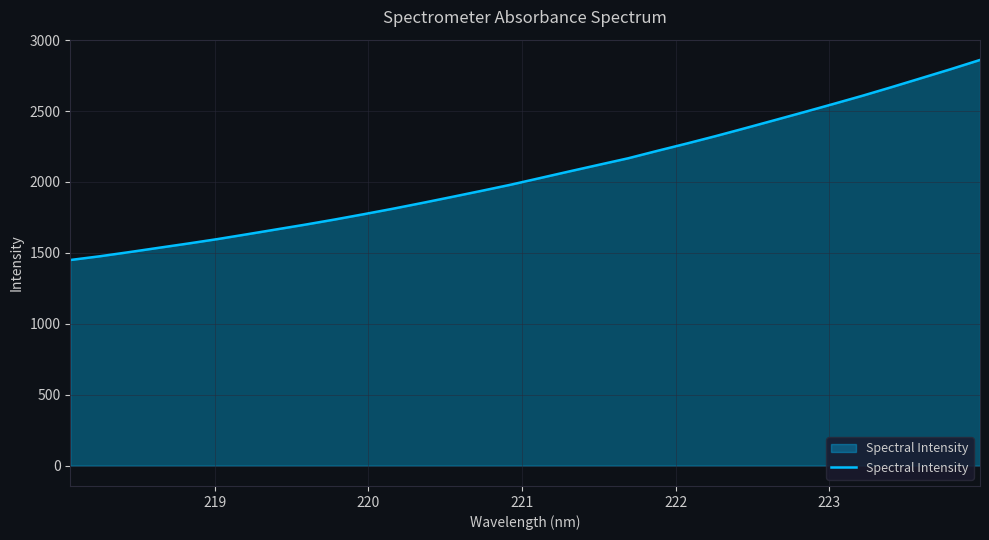

Does the chart have visible grid lines?

Yes